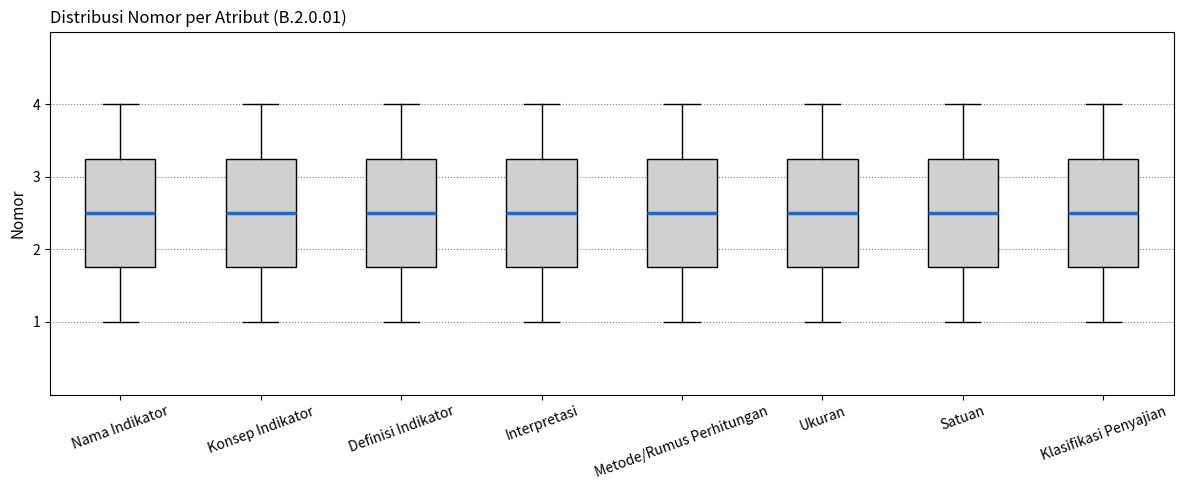

Where does the lower whisker of the box for Satuan end on the y-axis? The values are not printed on the chart, so give them approximately, as read against the axis.

1.0